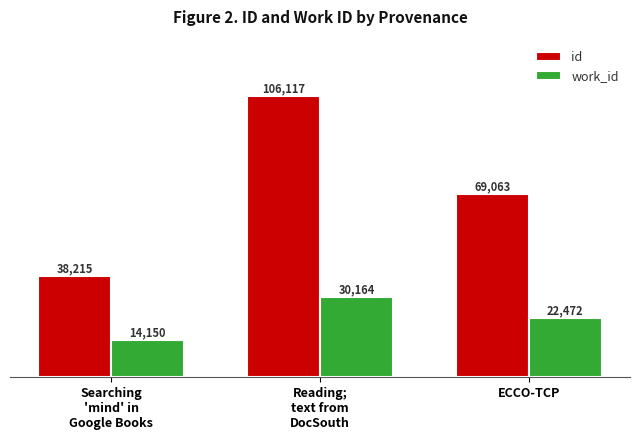

Reading right to left, list all the values displayed in this chart.

id: 69063	106117	38215
work_id: 22472	30164	14150